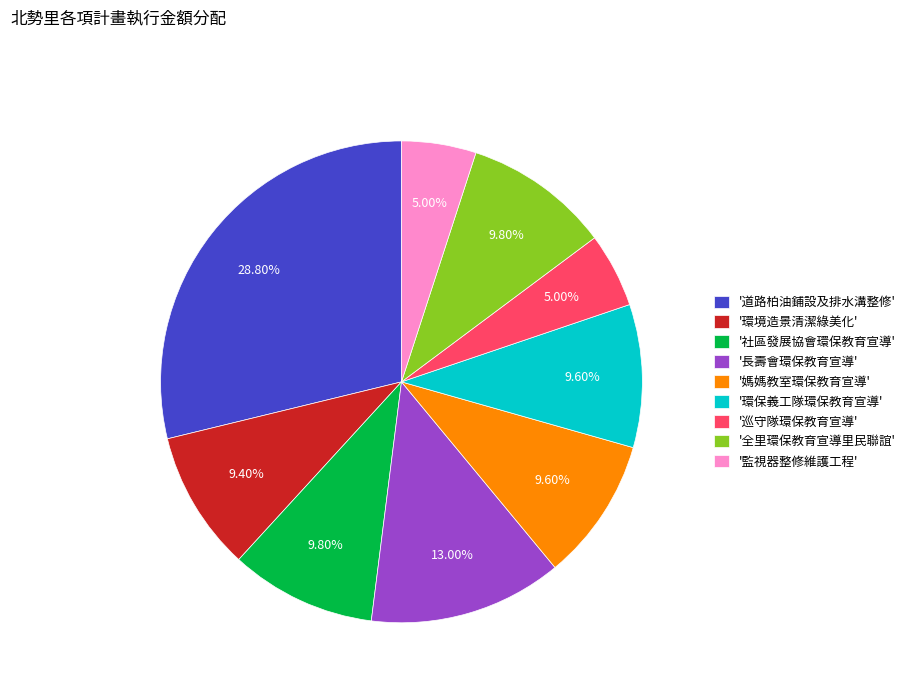

Do '巡守隊環保教育宣導' and '道路柏油鋪設及排水溝整修' together represent more than half of the pie?

No